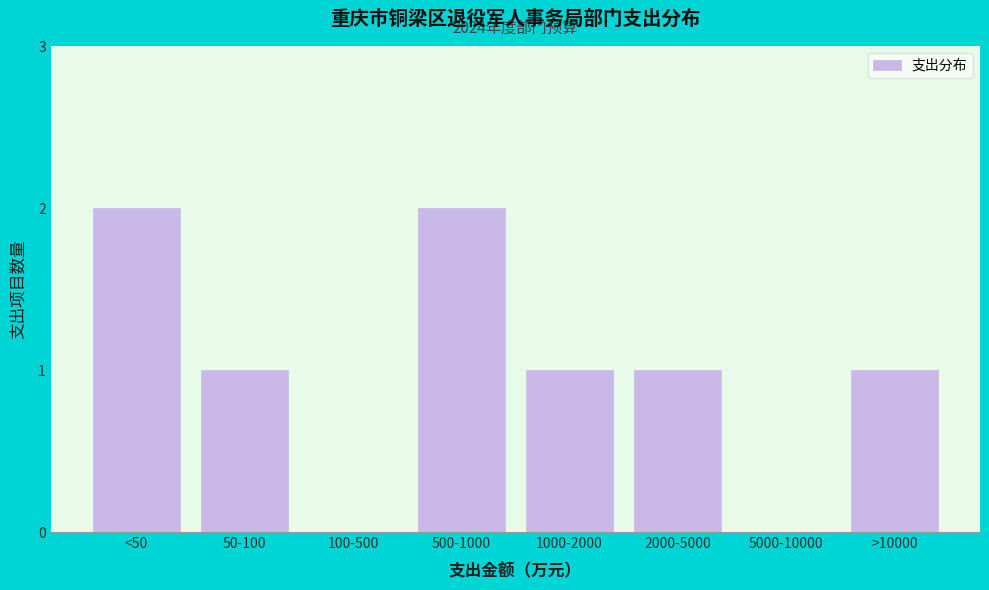

Reading left to right, extract all data points from this chart.

<50=2	50-100=1	100-500=0	500-1000=2	1000-2000=1	2000-5000=1	5000-10000=0	>10000=1